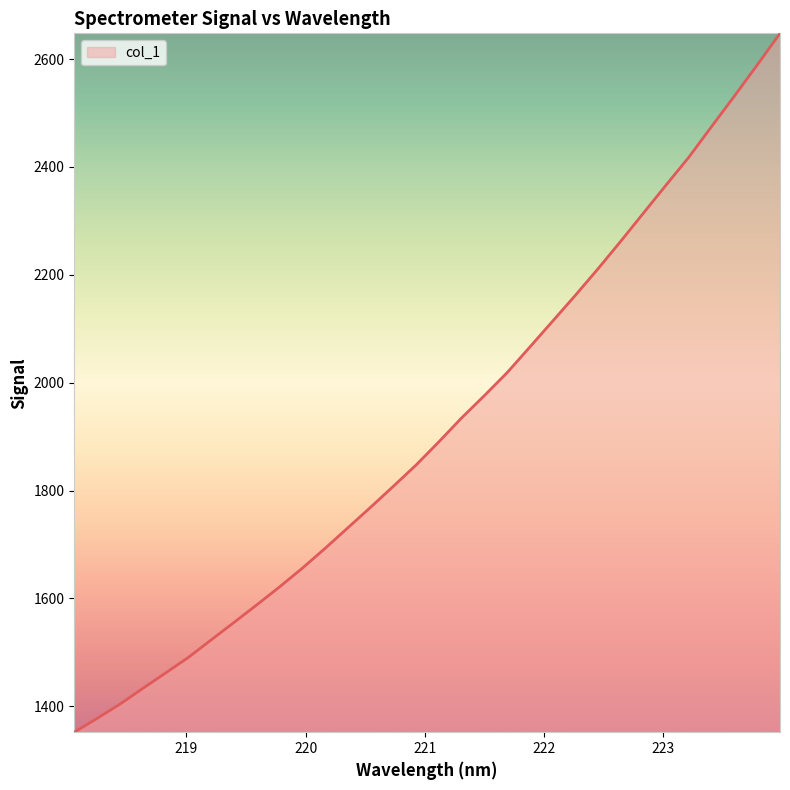

What is the minimum value shown in the chart?

1352.0